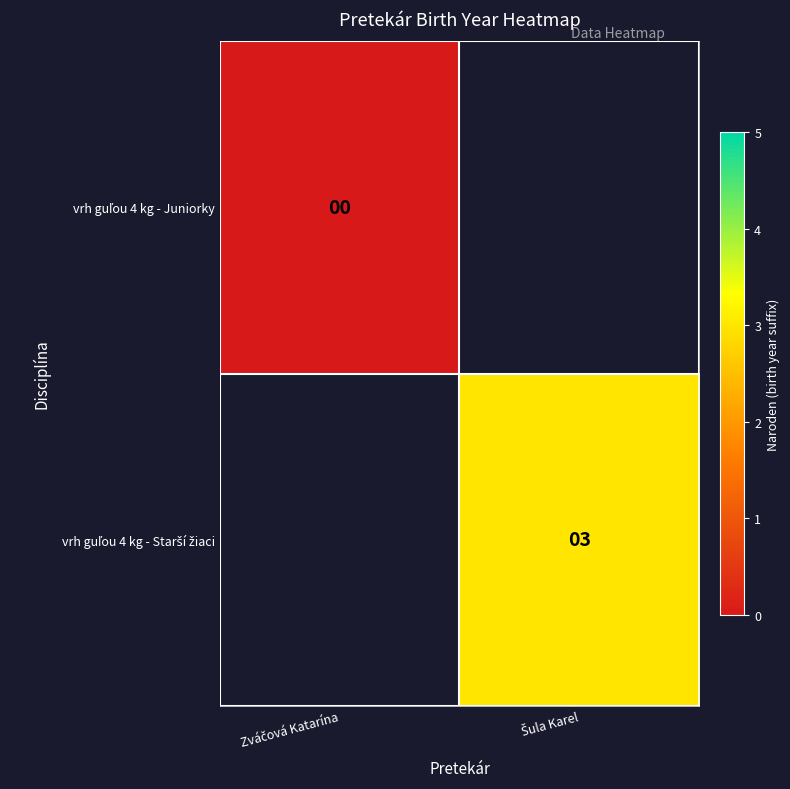

Is it true that vrh guľou 4 kg - Starší žiaci equals 3.0 at Šula Karel?

True